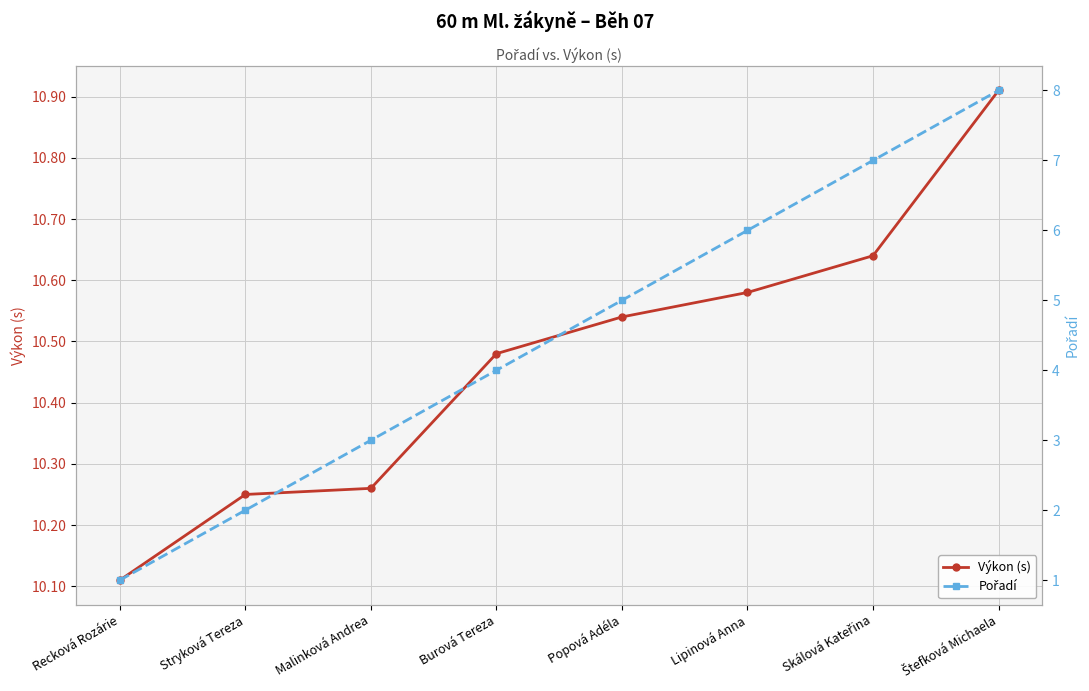

Which series has the largest range (max minus min)?

Pořadí